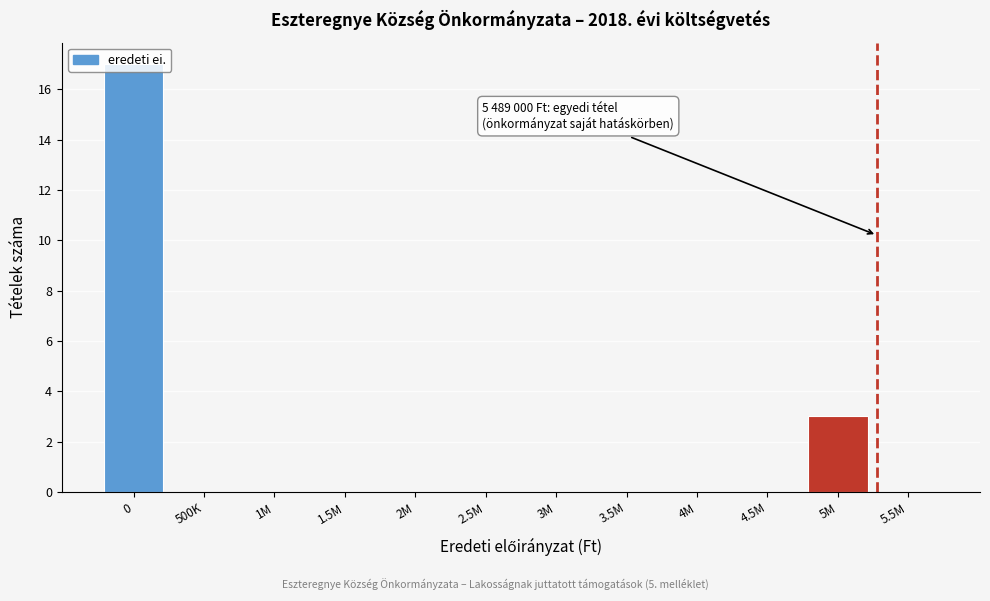

Where is the data nearest to the value 8?

5M